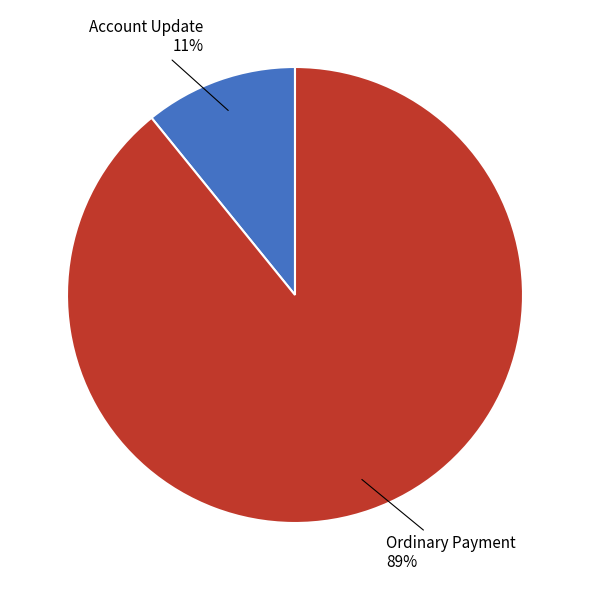

To the nearest percent, what is the difference between the largest and smallest slice percentages?

78%